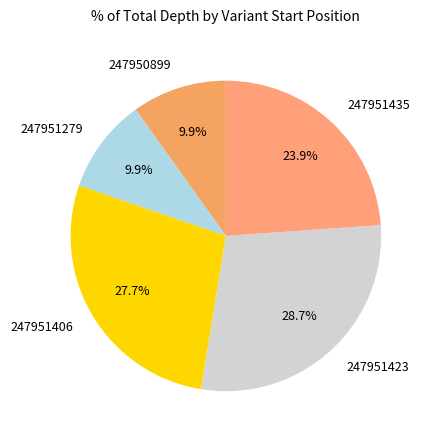

To the nearest percent, what percentage of the pie is 247951435?

24%